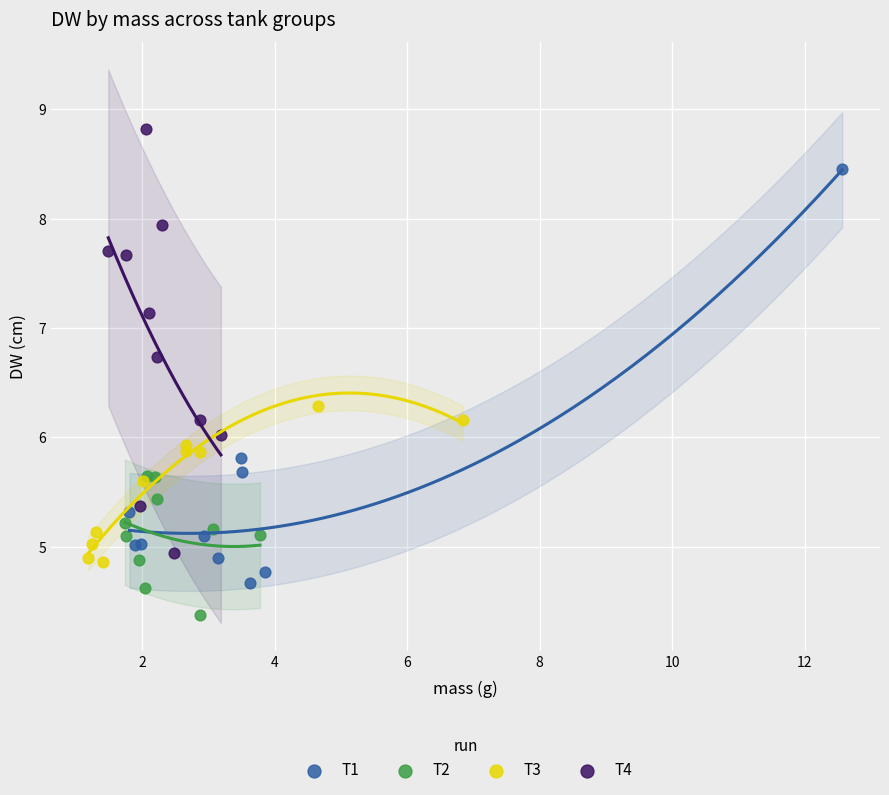

Which series contains the highest Y value?

T4